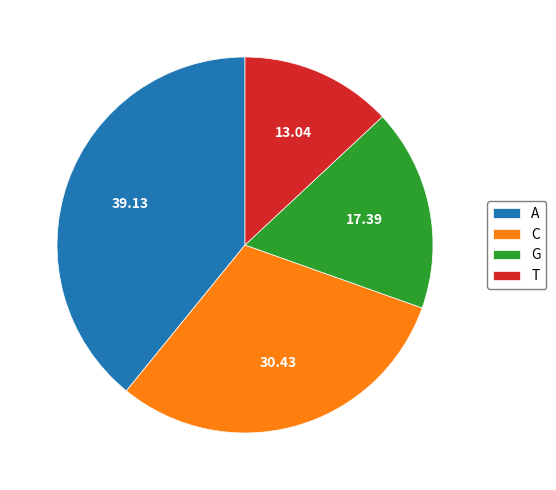

Does any single category account for the majority?

No